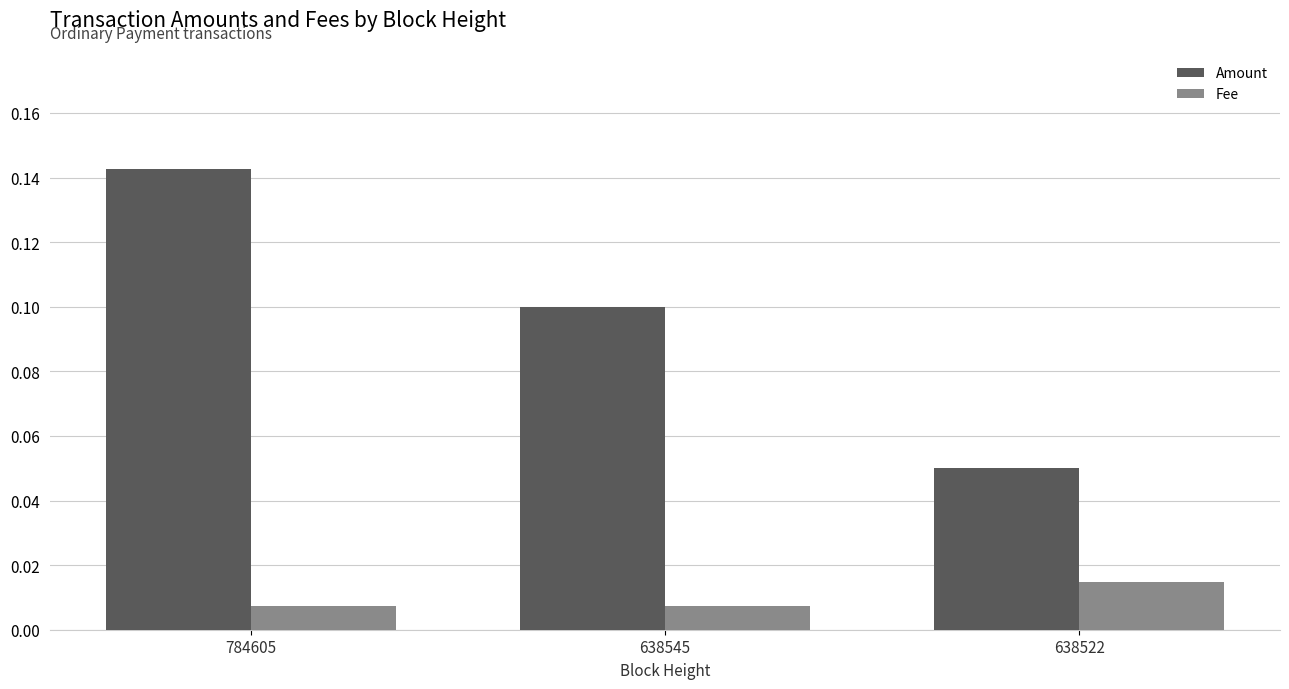

The value of Amount at 784605 is 0.1. True or false?

True